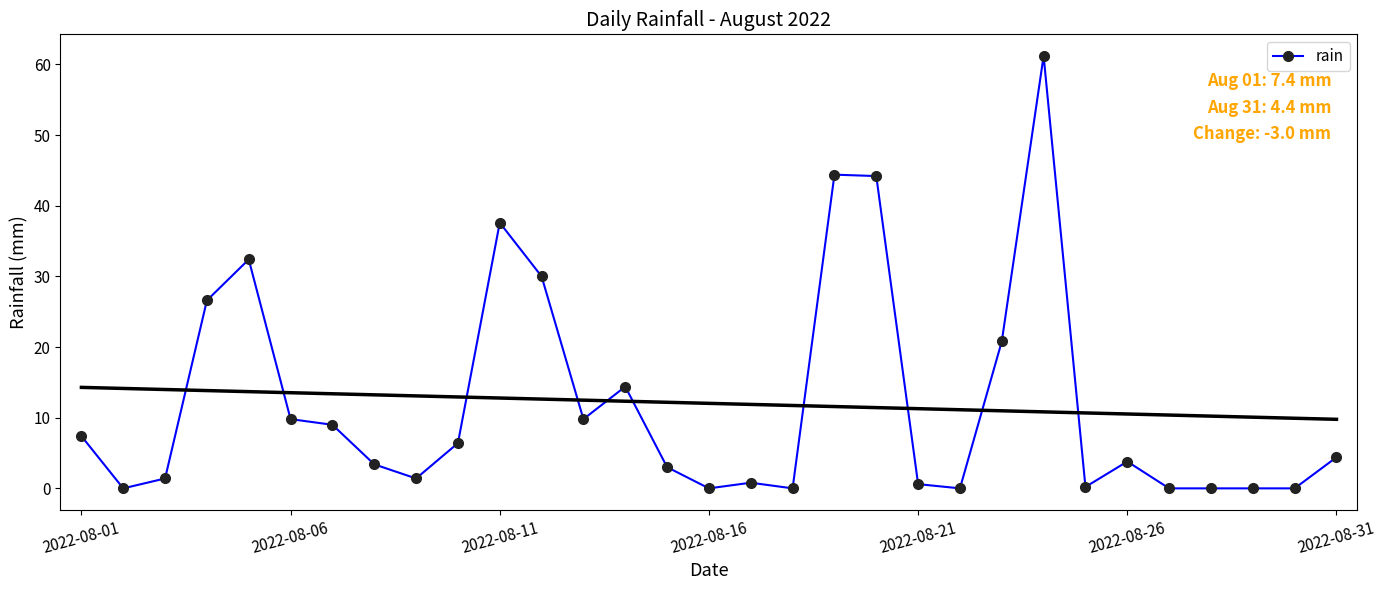

Is this an area chart (filled region under the line)?

No